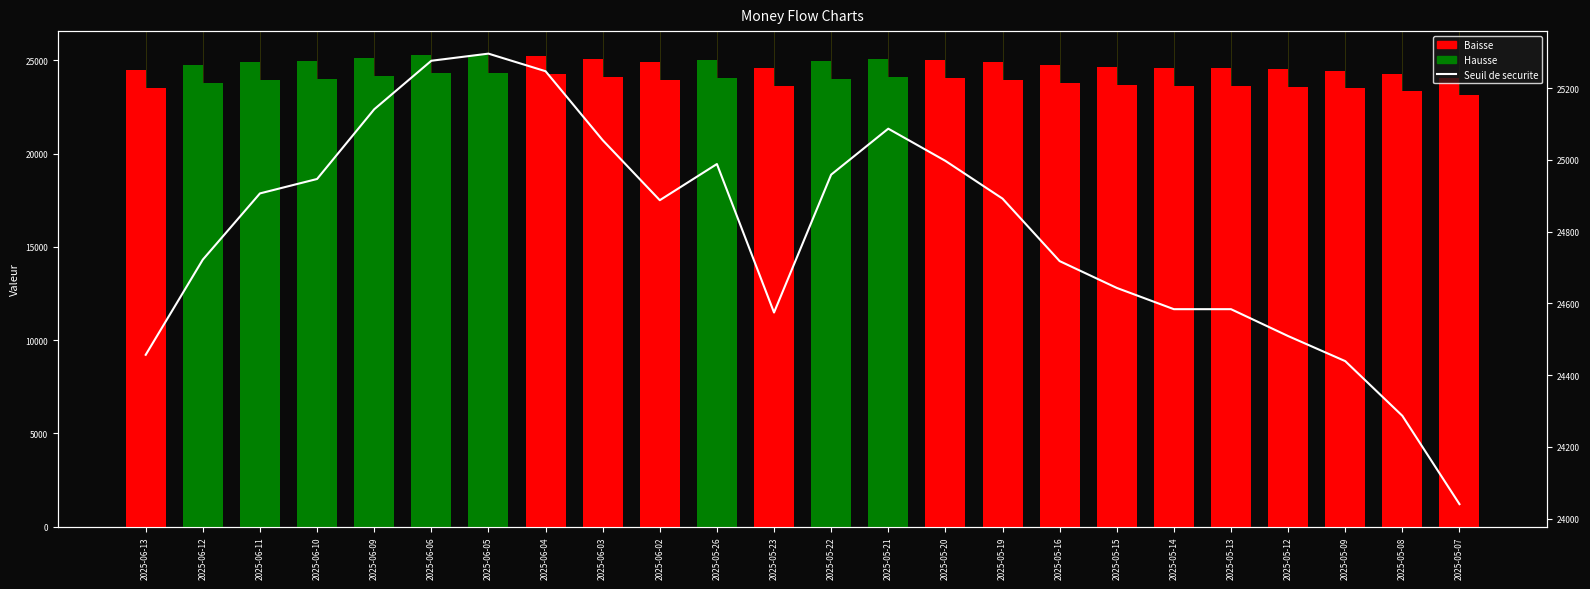

Count the number of categories in the chart.

24